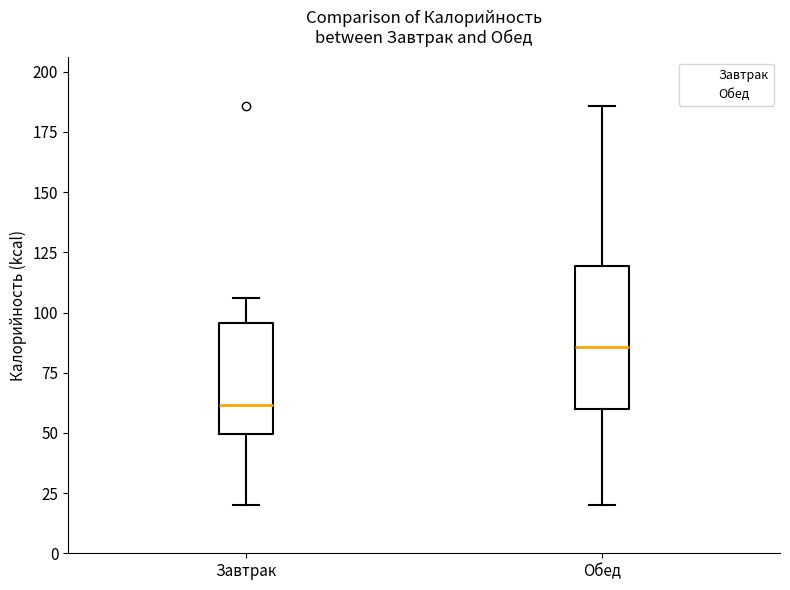

Where does the lower whisker of the box for Обед end on the y-axis? The values are not printed on the chart, so give them approximately, as read against the axis.

20